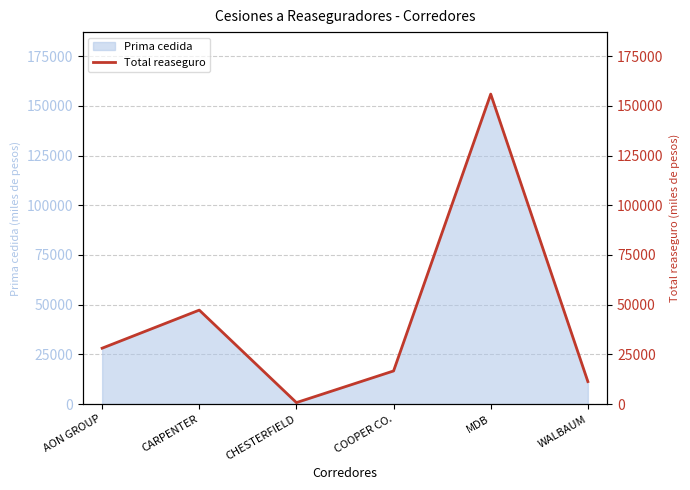

Reading left to right, transcribe all the data shown in this chart.

28105	47260	739	16662	155920	11306